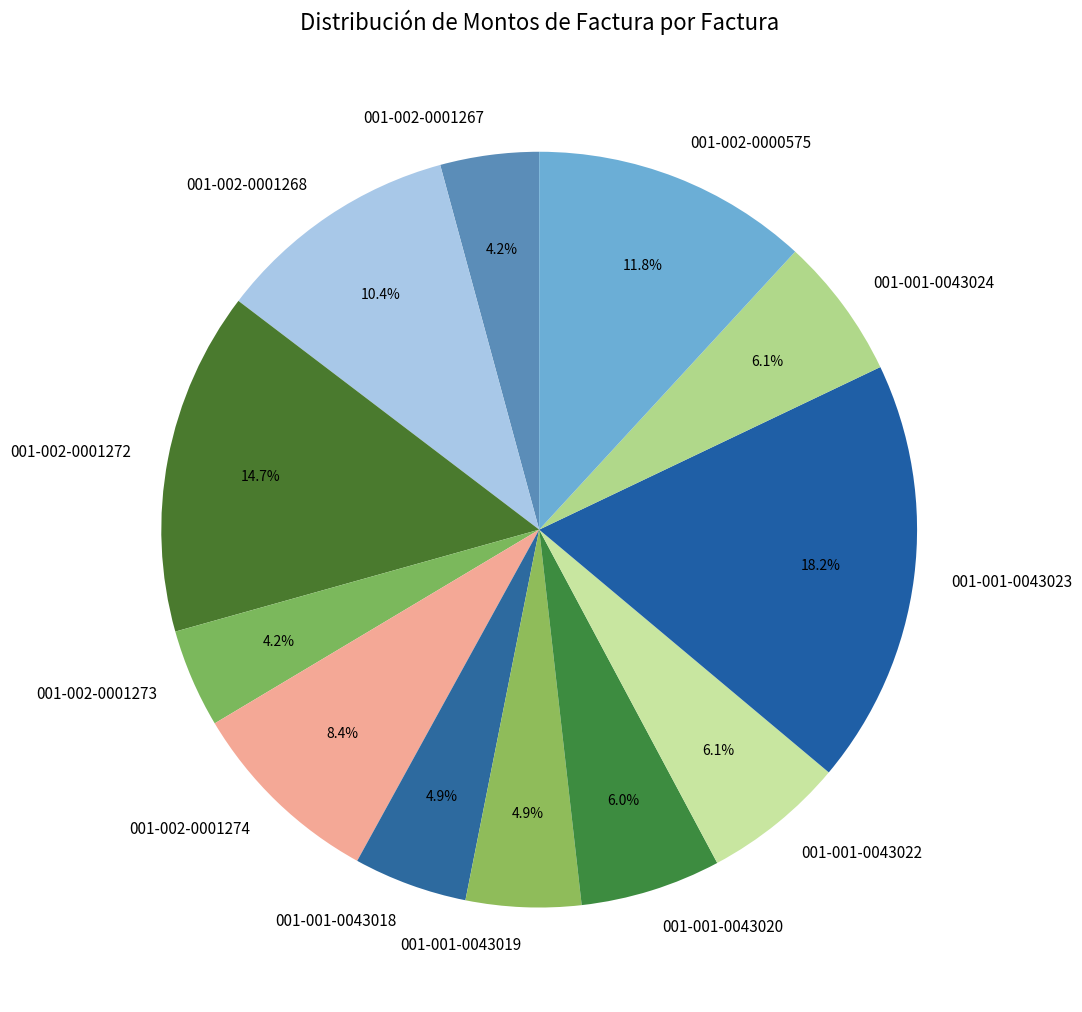

Count the number of slices in the pie.

12